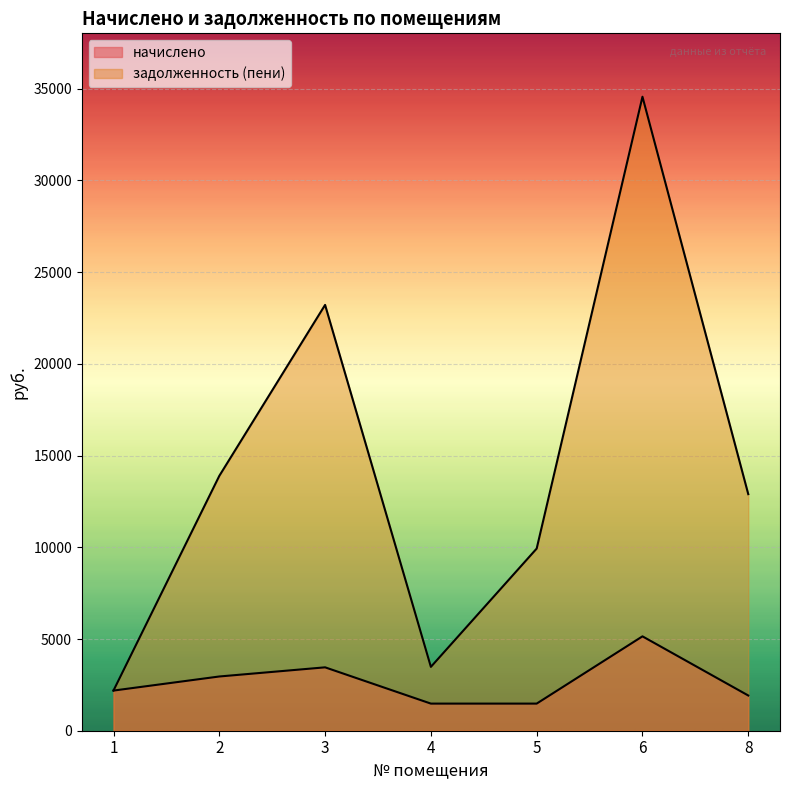

At how many categories does at least one series exceed 22496?

2